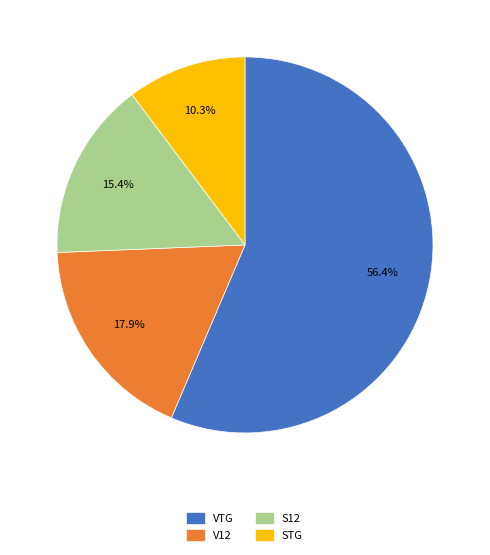

Is there a majority slice in this chart?

Yes